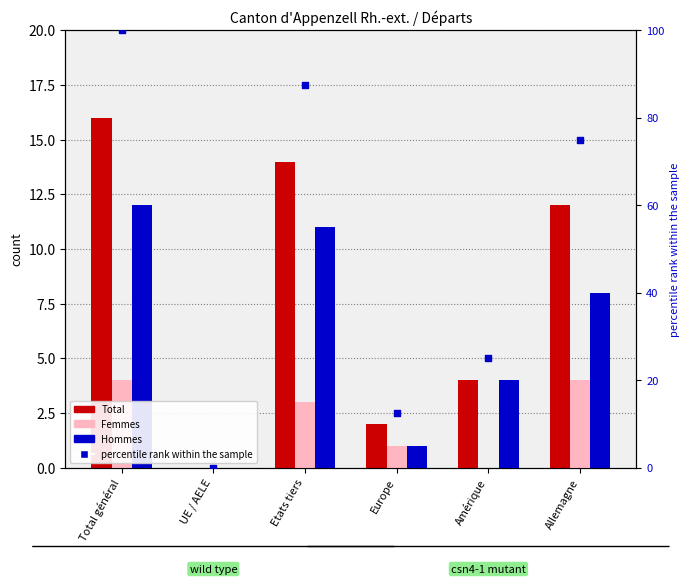

What are all the series names shown in the legend?

Total, Femmes, Hommes, percentile rank within the sample